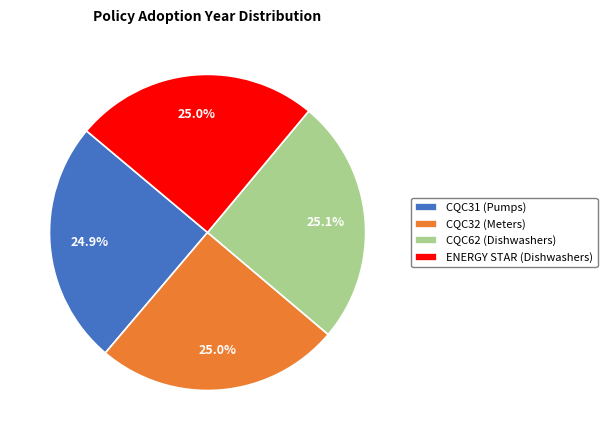

To the nearest percent, what percentage of the pie is CQC62 (Dishwashers)?

25%